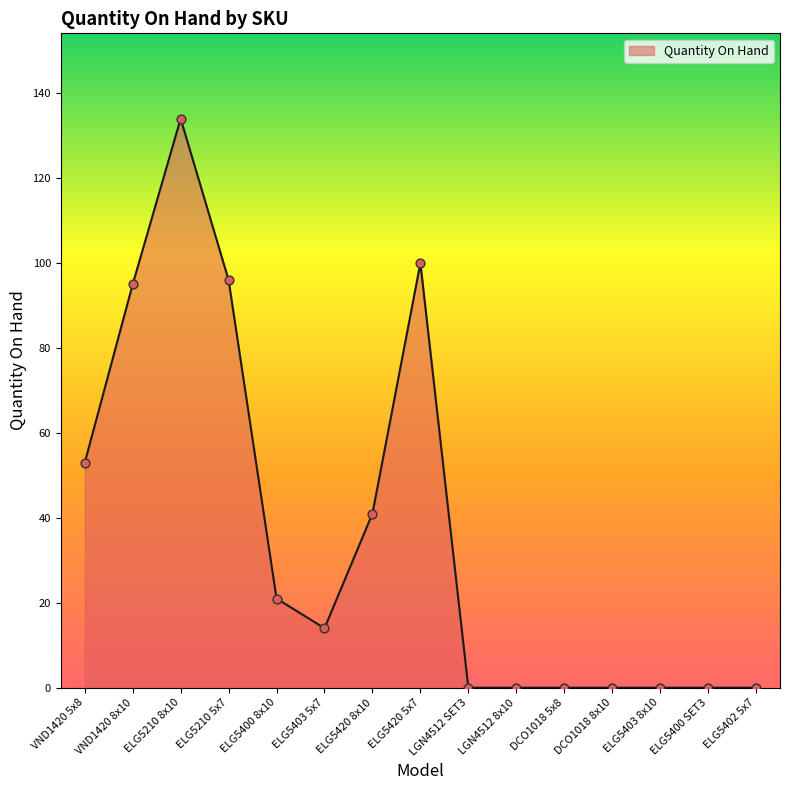

Approximately how many times larger is the value at ELG5420 5x7 compared to ELG5403 5x7?

7.1